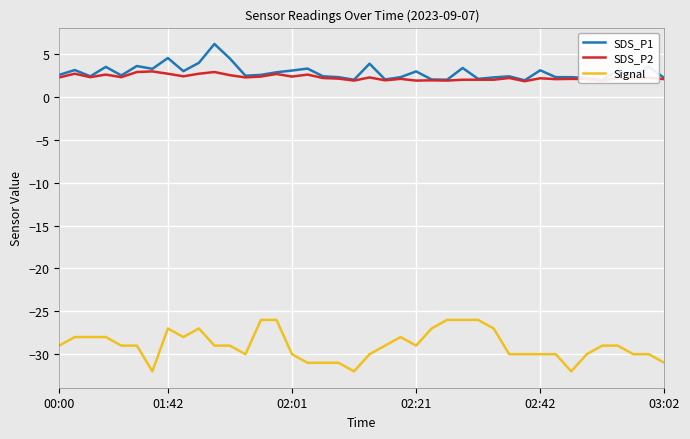

Which series has the widest spread of values?

Signal